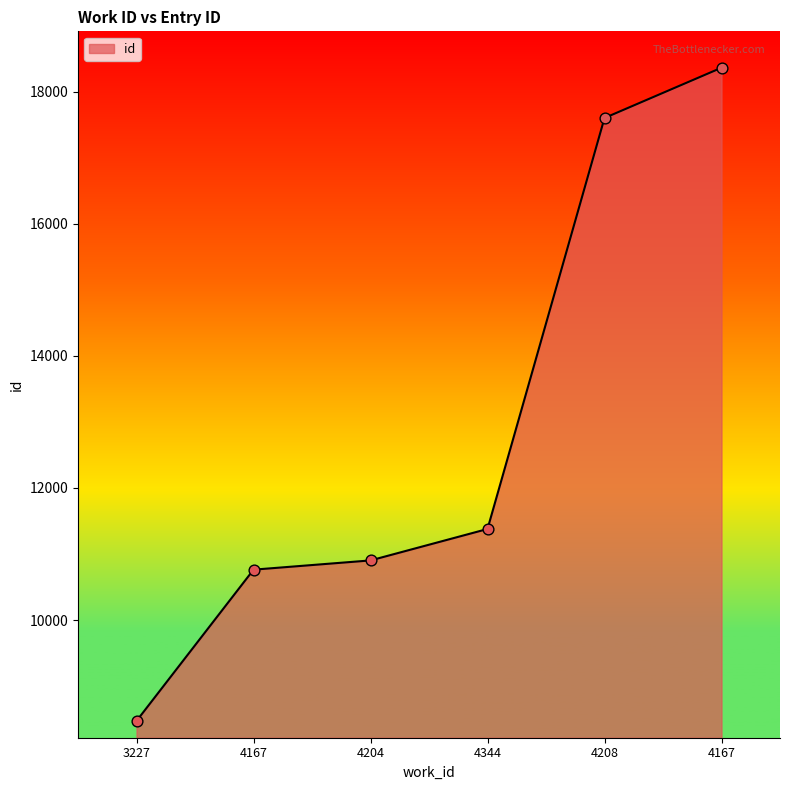

Is this an area chart (filled region under the line)?

Yes